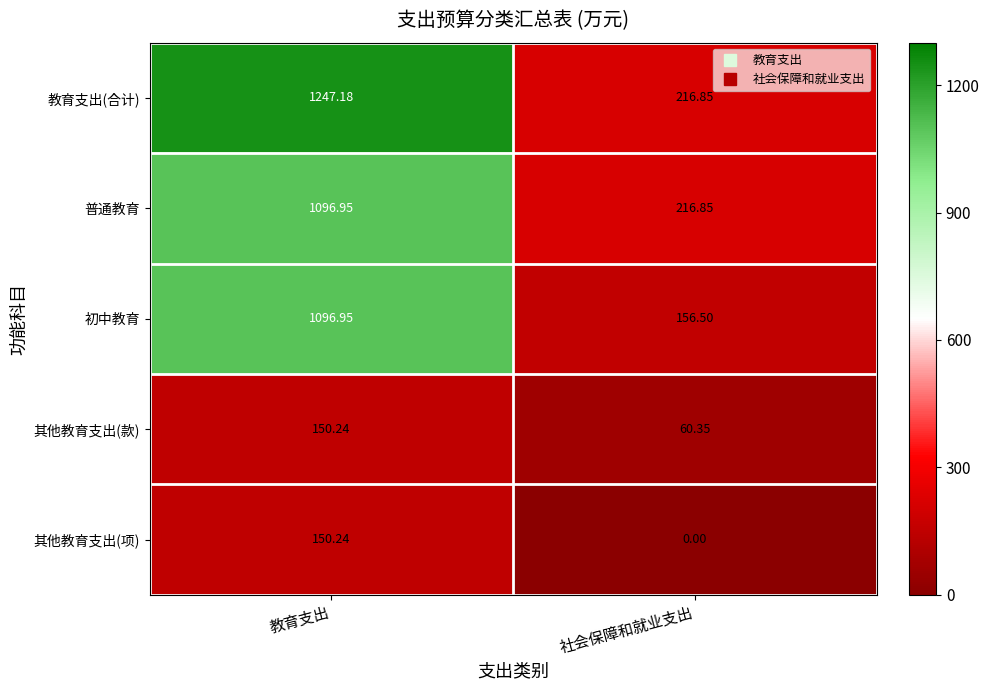

At which label does 其他教育支出(款) reach its peak?

教育支出